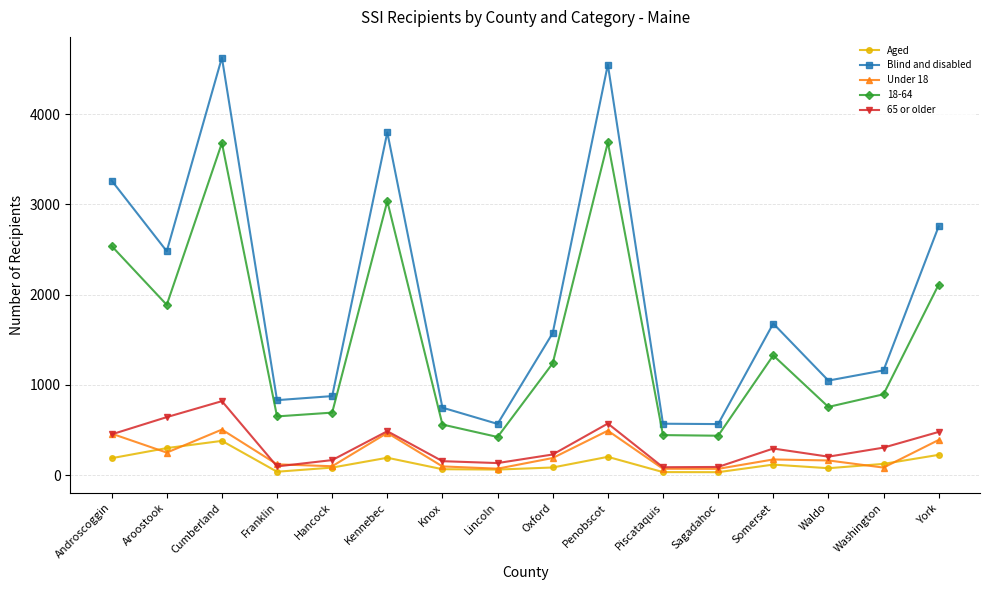

What is the sum of the Aged values at Knox and Somerset?

185